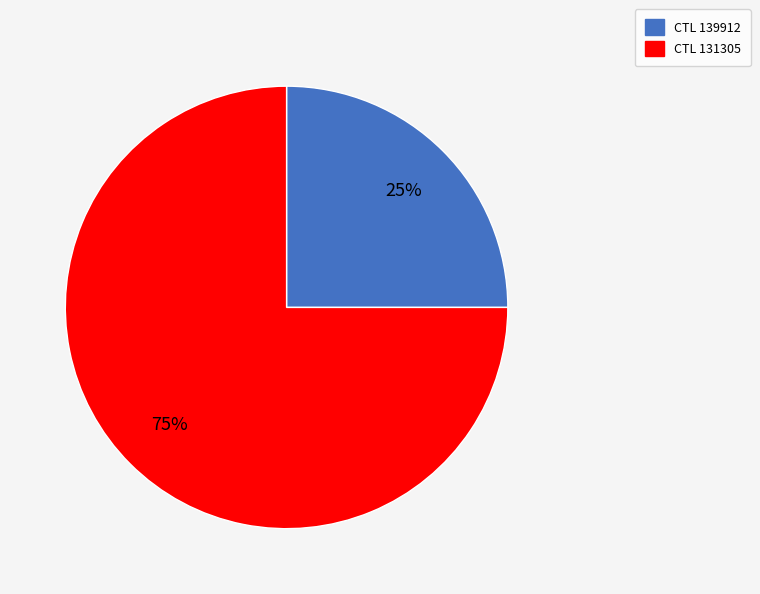

Is there a majority slice in this chart?

Yes